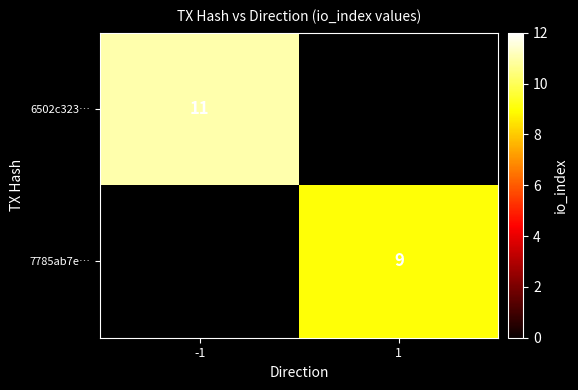

The 7785ab7e… series shows 5.0 at 1. True or false?

False